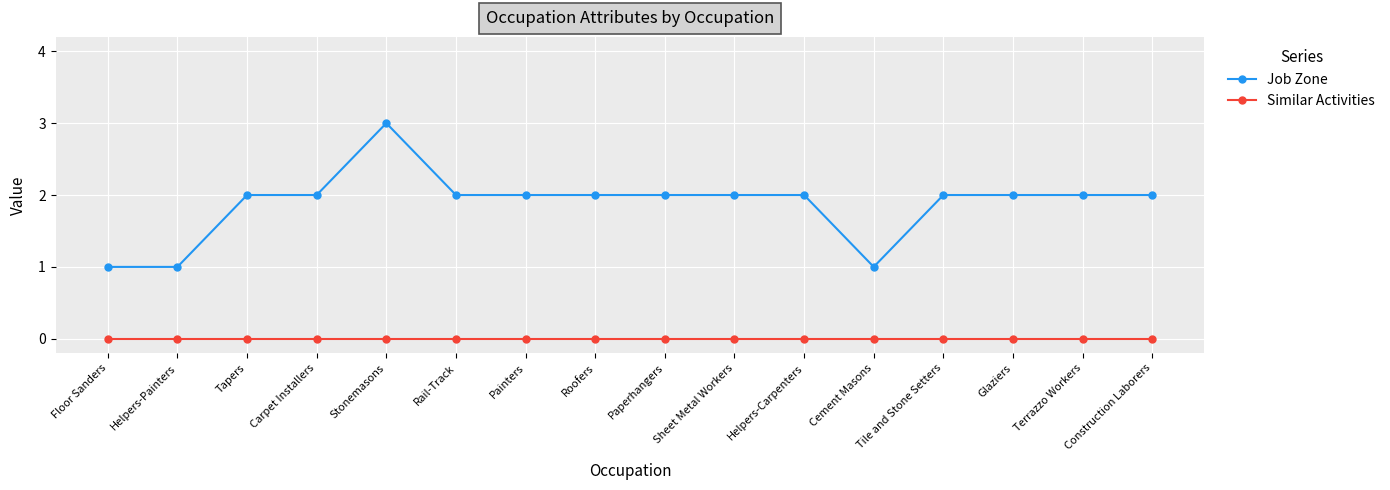

What is the value of the Job Zone point at the 12th from the left?

1